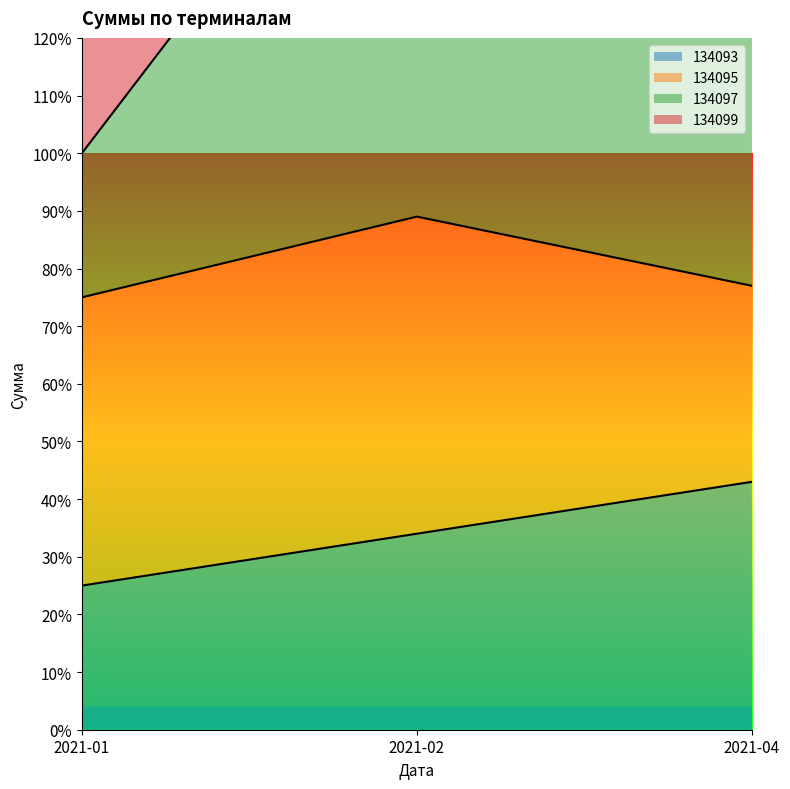

What is the difference between the maximum and minimum values in the 134097 series?

76